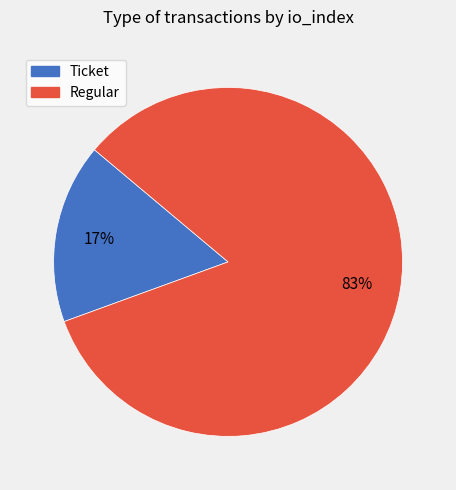

To the nearest percent, what is the combined percentage of Regular and Ticket?

100%